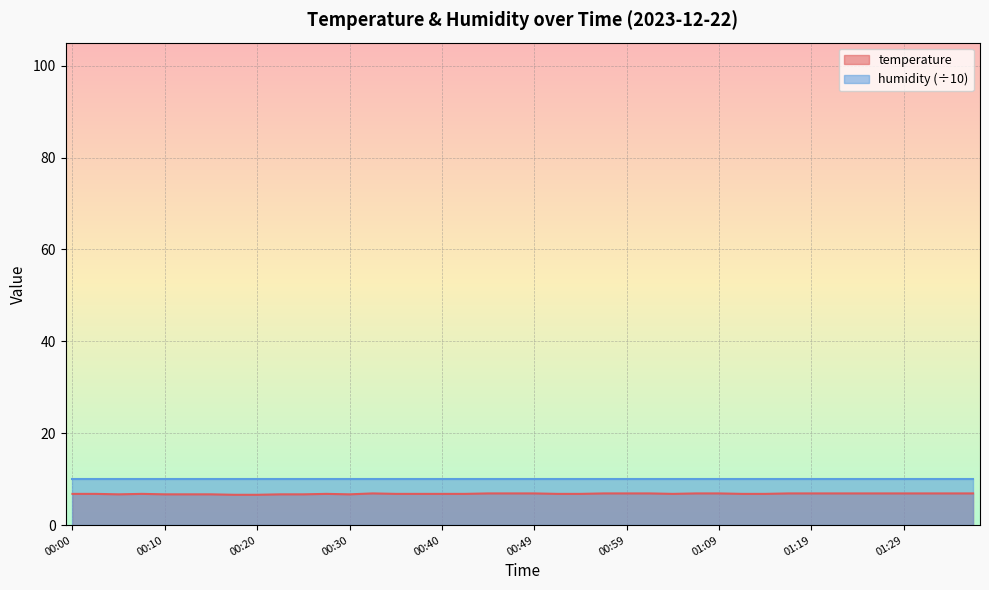

What is the label of the 10th point from the left?

00:23